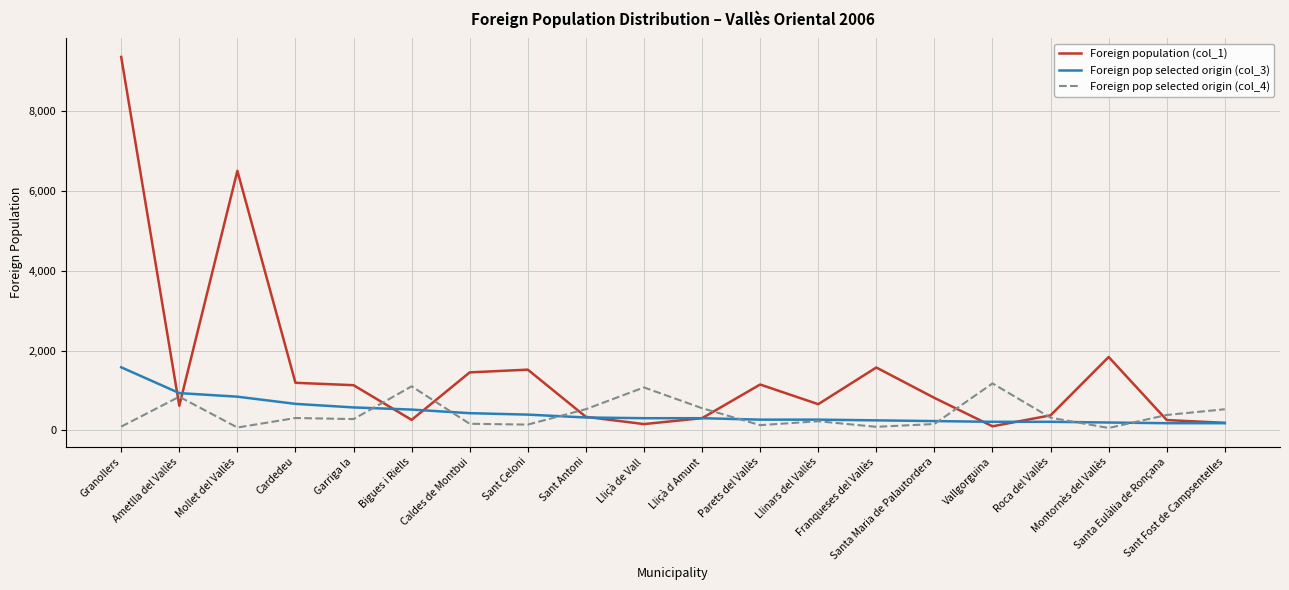

Which series has the largest total across all categories?

Foreign population (col_1)